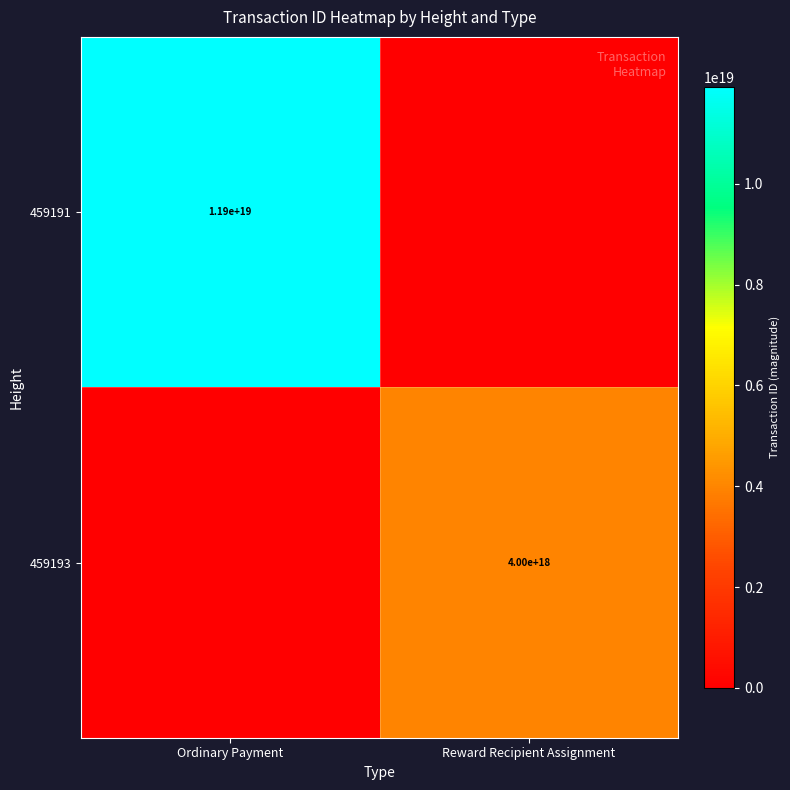

The 459193 series shows 6573971198510757888 at Reward Recipient Assignment. True or false?

False